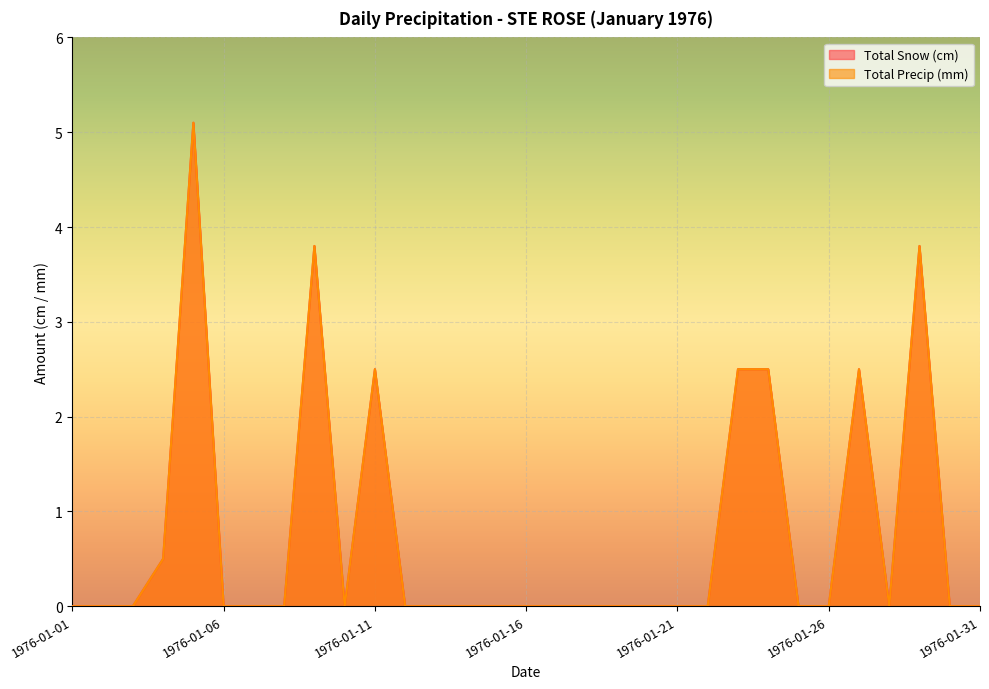

Is the value of Total Precip (mm) at 1976-01-25 greater than the value of Total Snow (cm) at 1976-01-01?

No